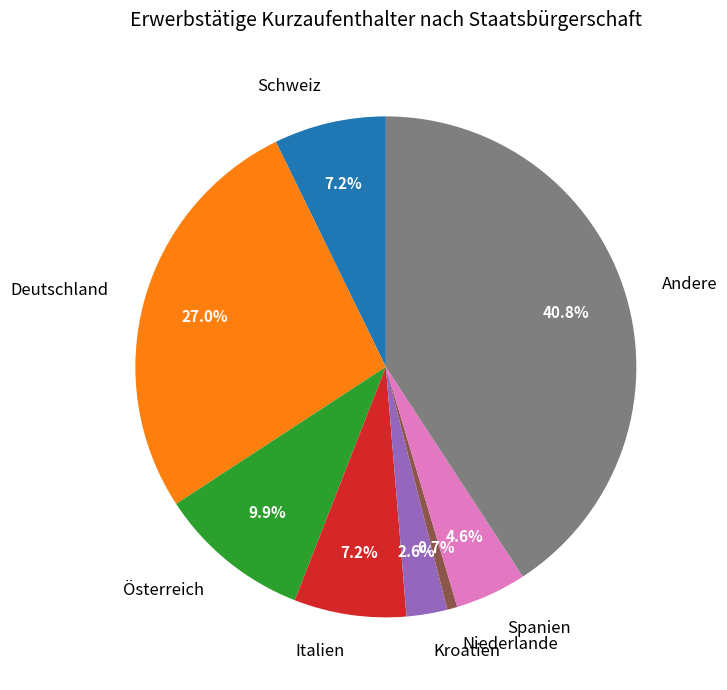

Does Deutschland account for over 50% of the chart?

No